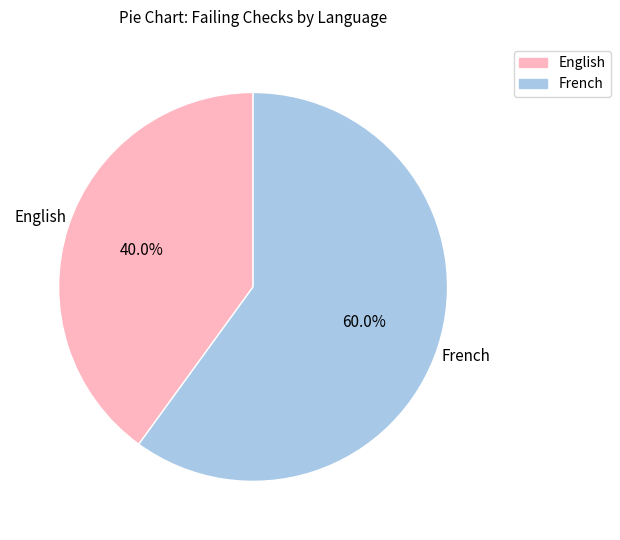

Which slice represents more than half of the pie?

French